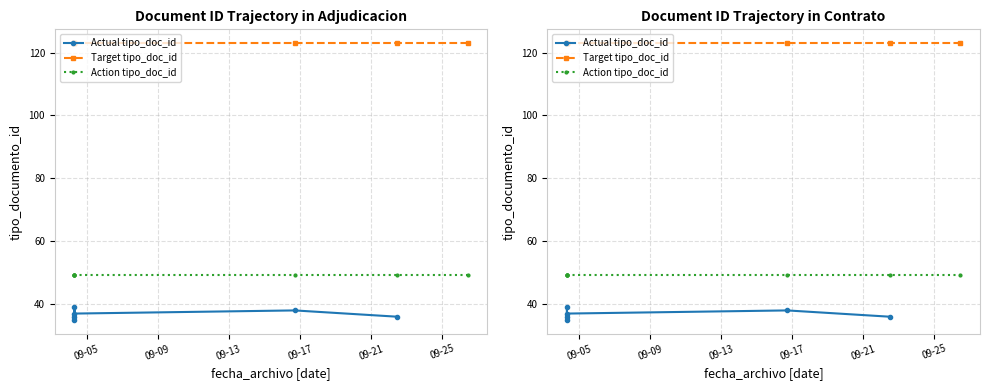

The chart shows a value of 22 at 2014-09-04 07:38:34. True or false?

False